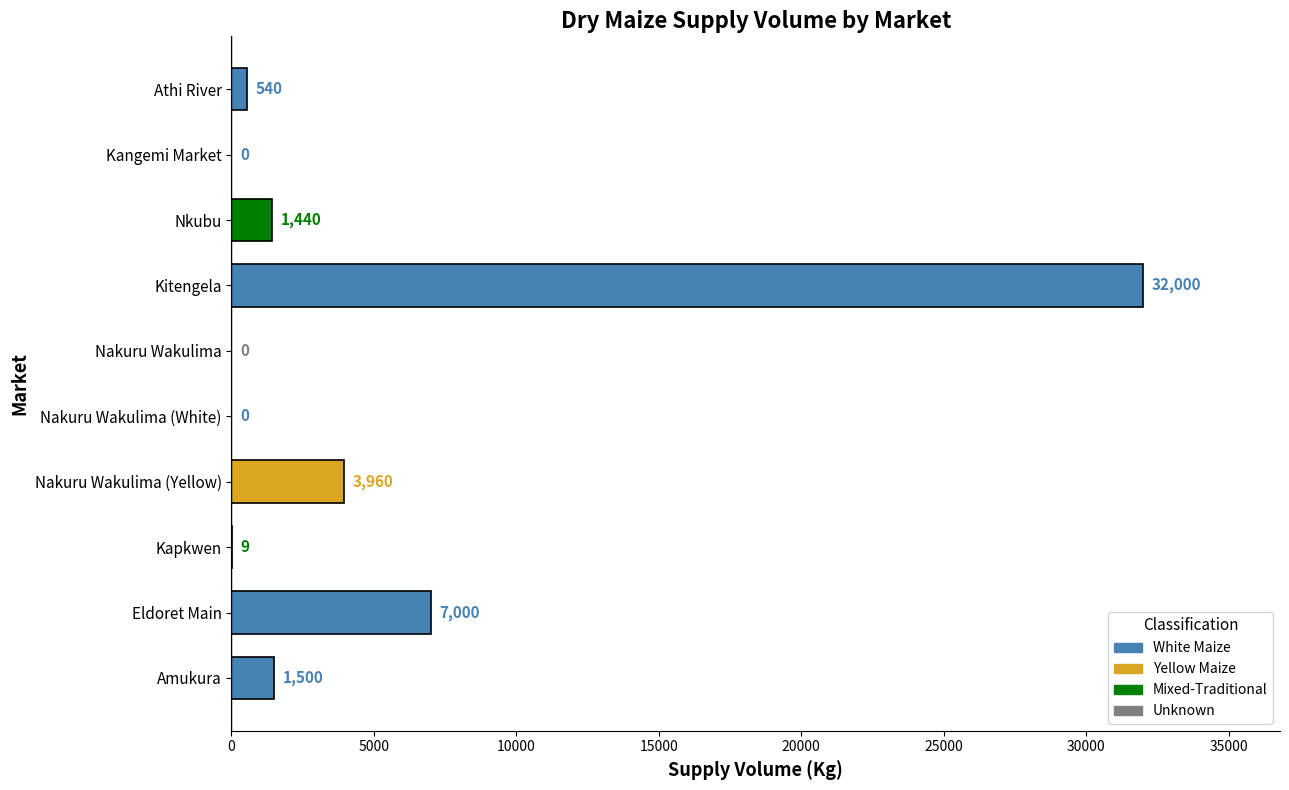

What is the maximum value shown in the chart?

32000